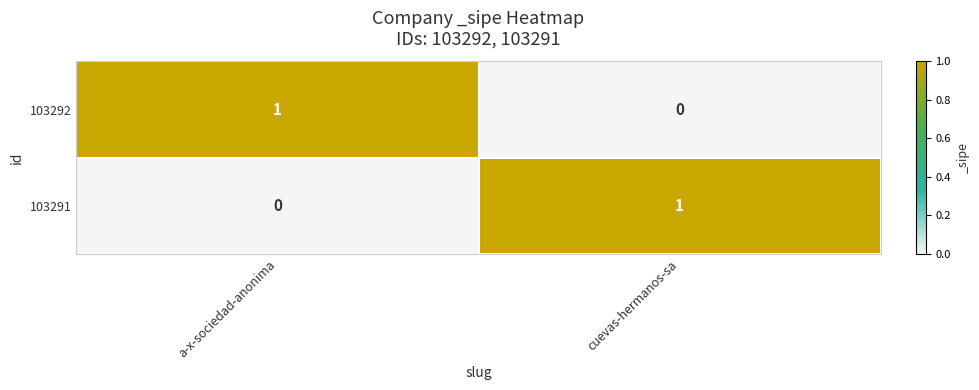

Reading left to right, extract all data points from this chart.

103292: a-x-sociedad-anonima=1	cuevas-hermanos-sa=0
103291: a-x-sociedad-anonima=0	cuevas-hermanos-sa=1